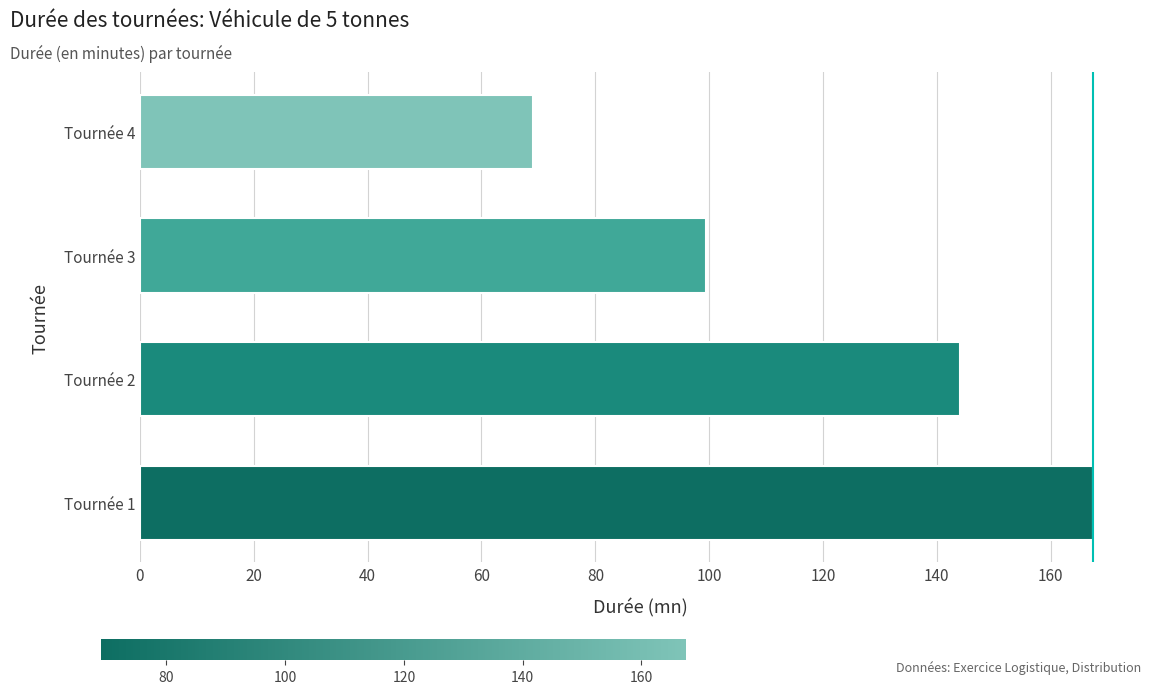

Is it true that the value at Tournée 3 is 57.4?

False